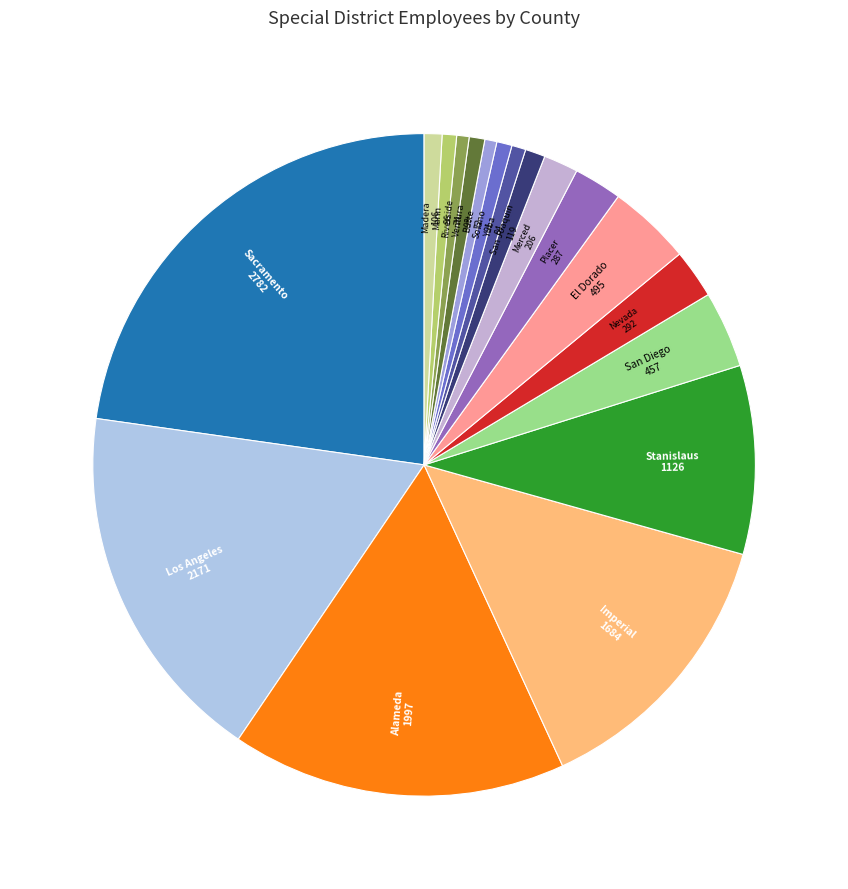

Count the number of slices in the pie.

18